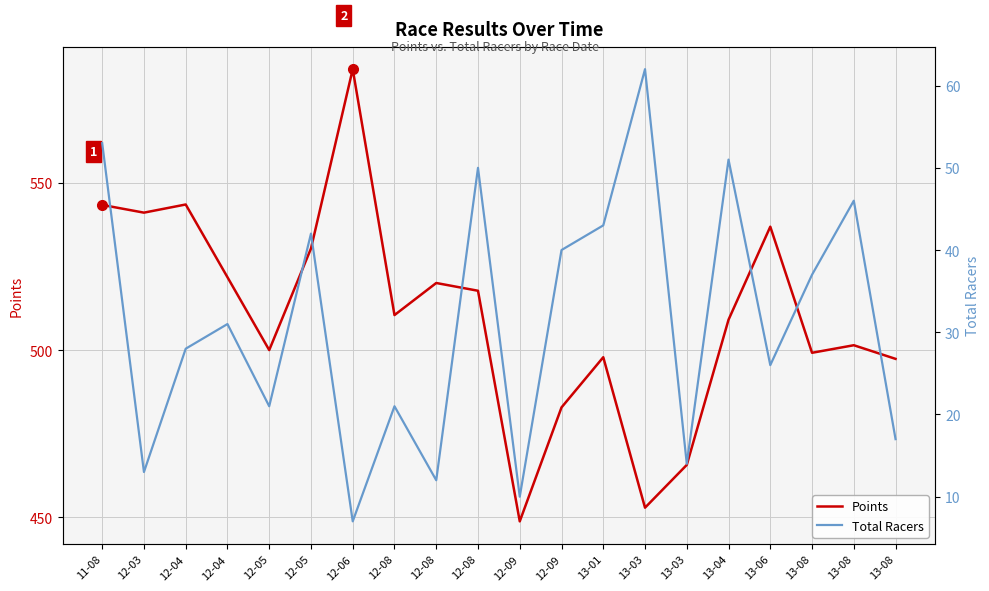

Which category has the highest value in the Total Racers series?

13-03